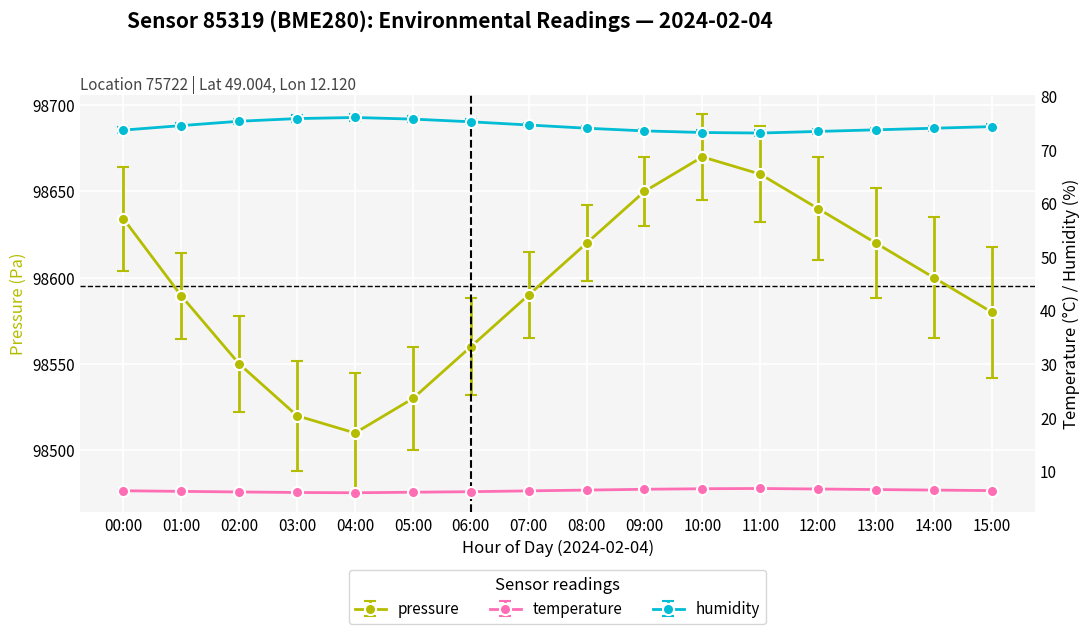

Rank the categories by pressure value from highest to lowest.

10:00, 11:00, 09:00, 12:00, 00:00, 08:00, 13:00, 14:00, 07:00, 01:00, 15:00, 06:00, 02:00, 05:00, 03:00, 04:00